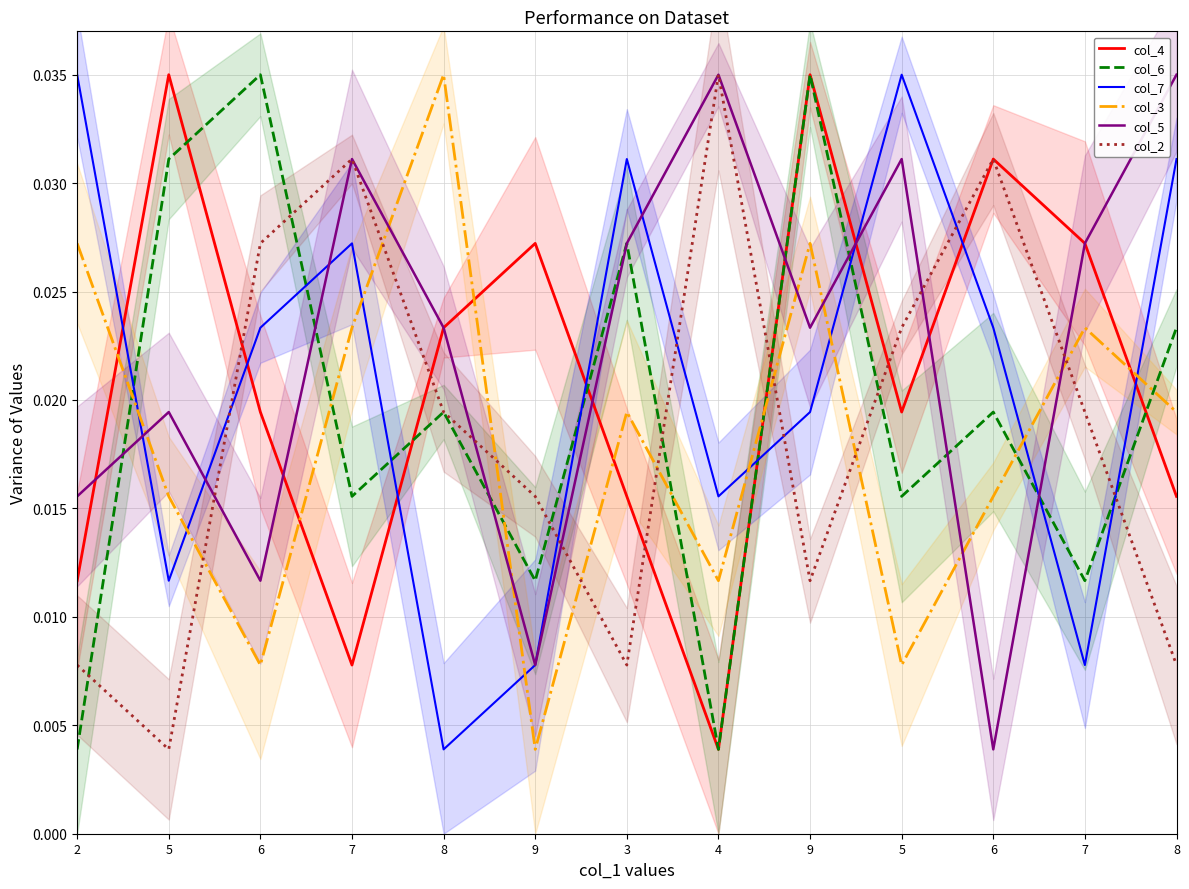

How many interior local peaks does the col_2 series have?

3